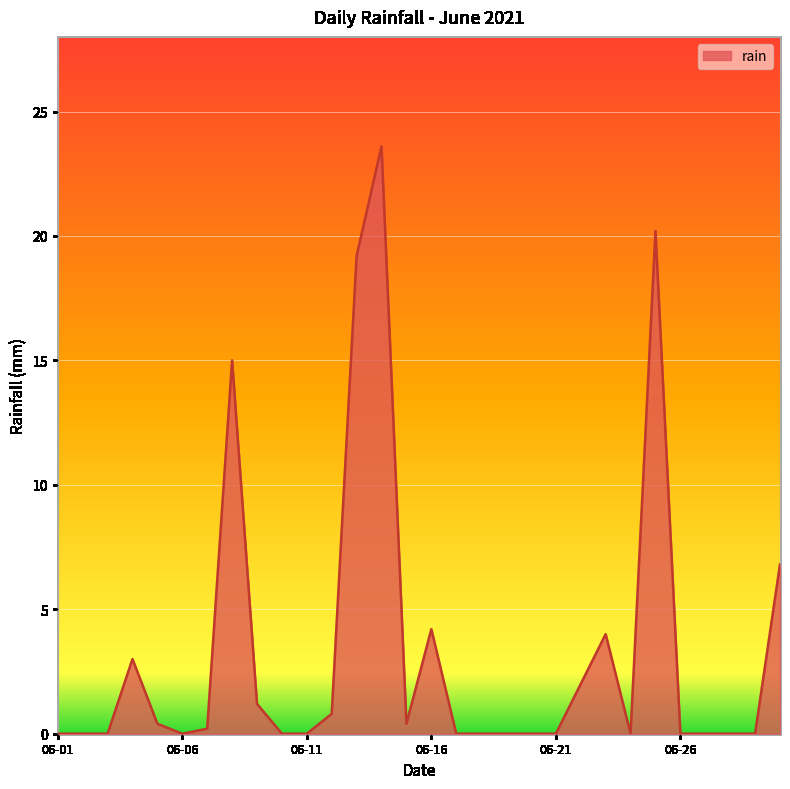

What is the maximum value shown in the chart?

23.6